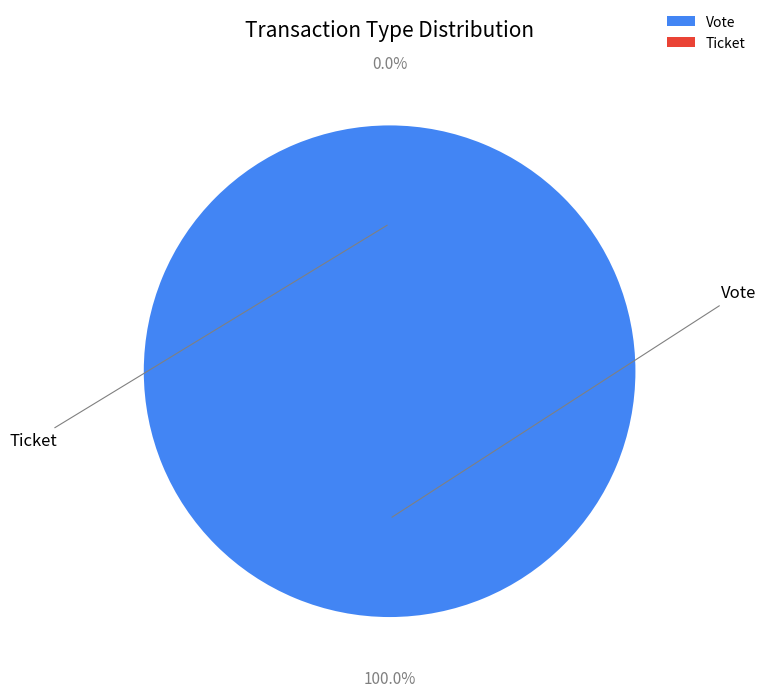

To the nearest percent, what percentage of the pie is Vote?

100%